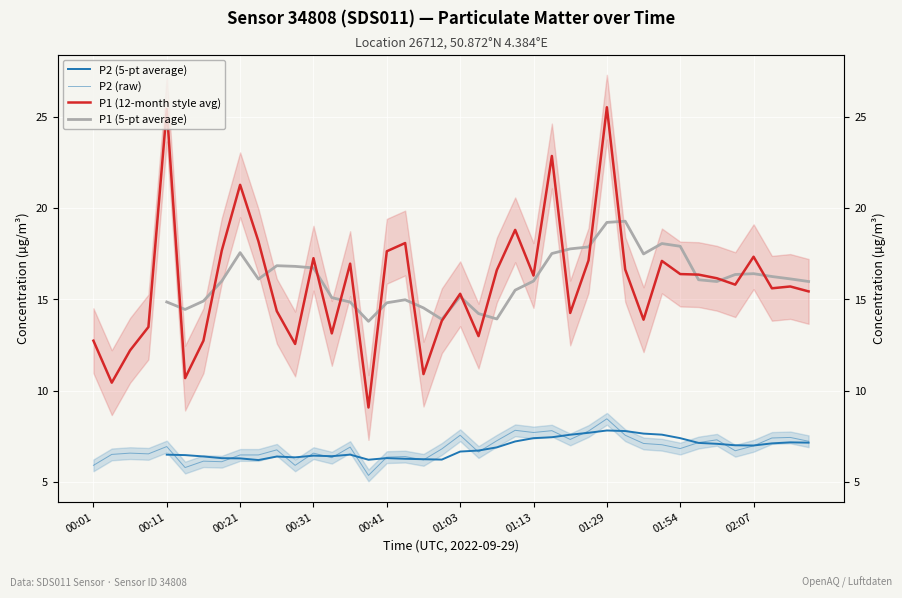

What is the total value across all series at 00:31?

47.0